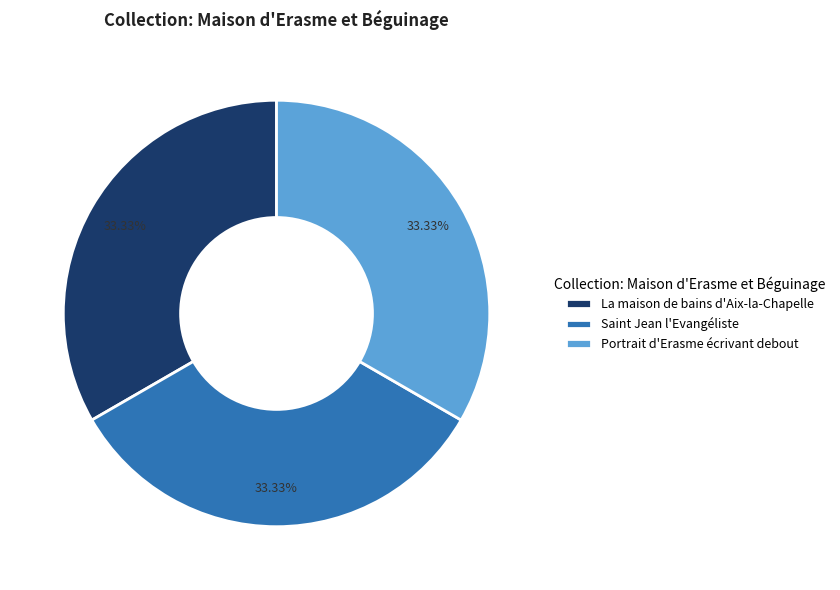

Is there a majority slice in this chart?

No